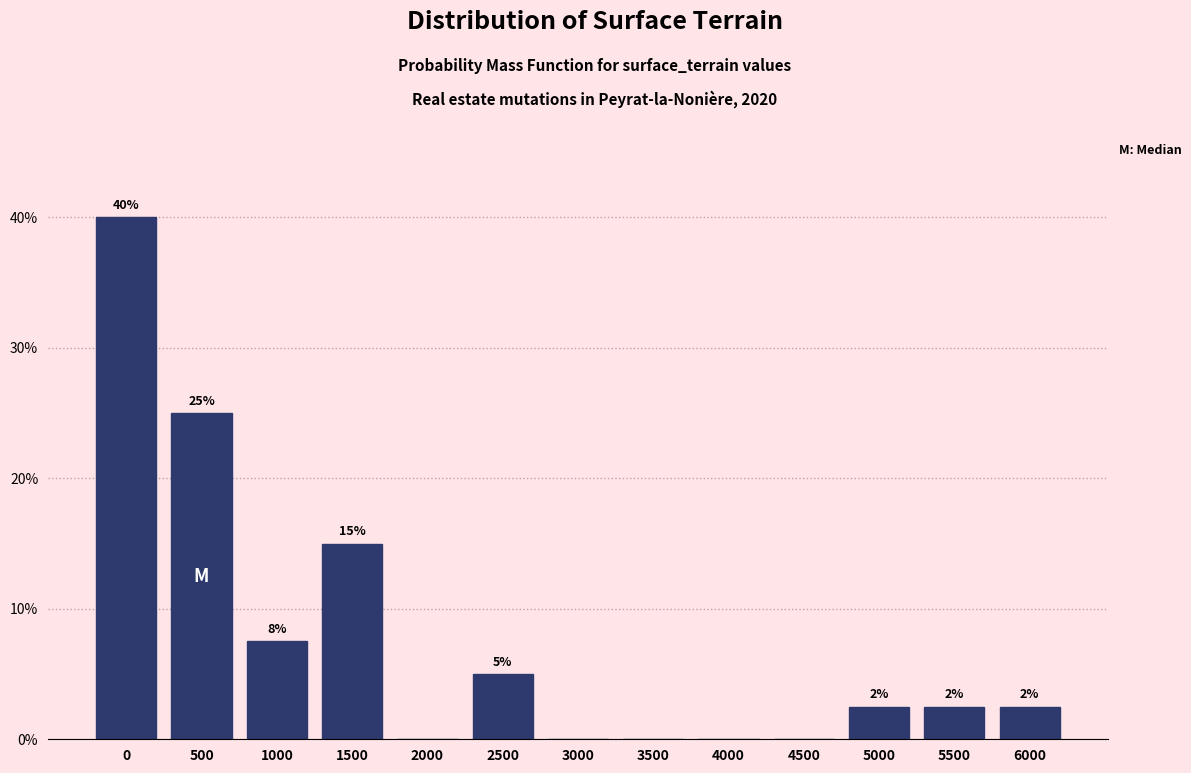

Is it true that the value at 1000 is 1.9?

False